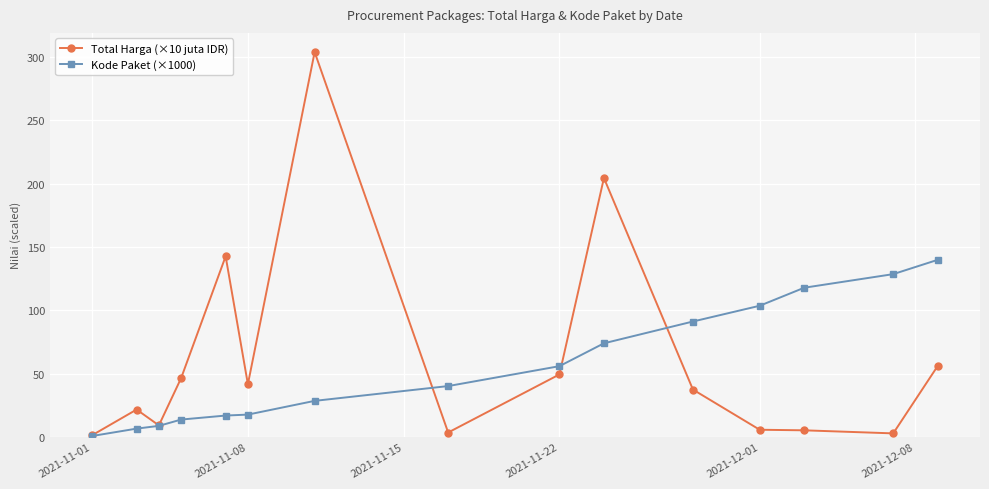

What is the maximum value shown in the chart?

303.9